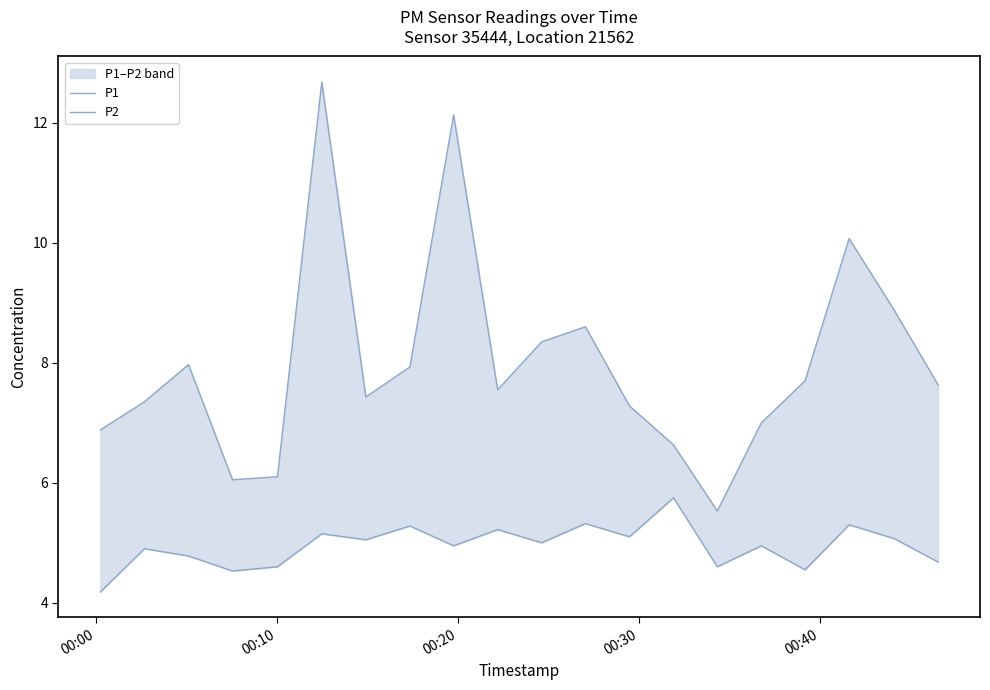

Does the chart have visible grid lines?

No